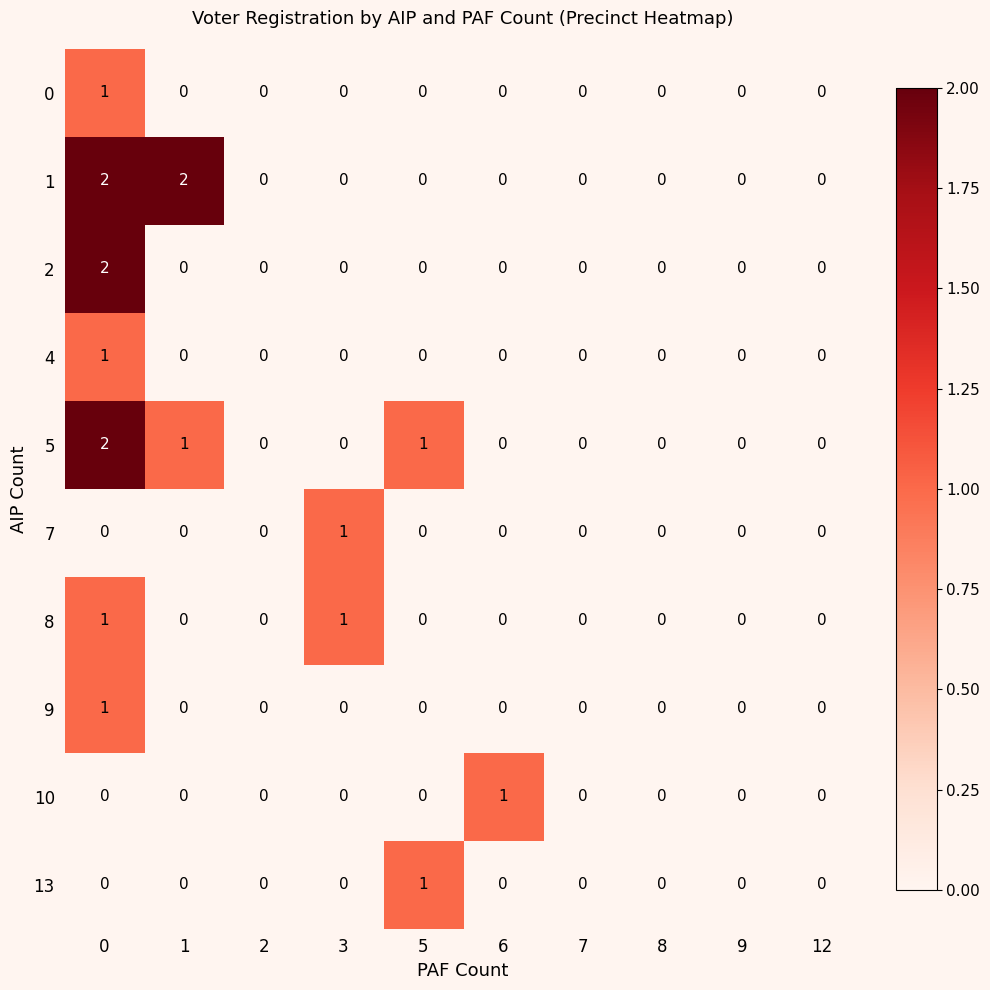

What is the greatest value displayed?

2